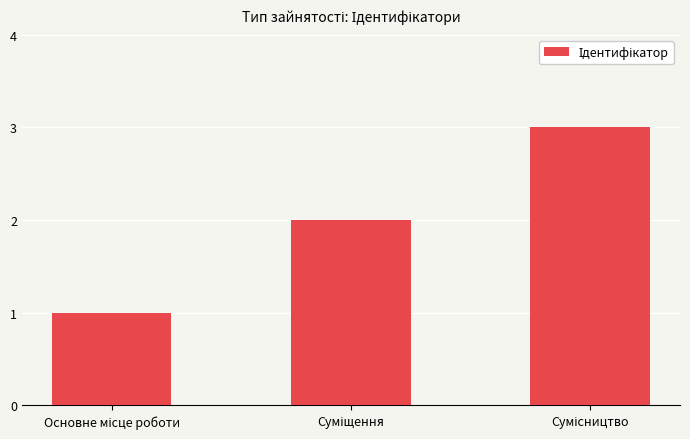

What is the maximum value shown in the chart?

3